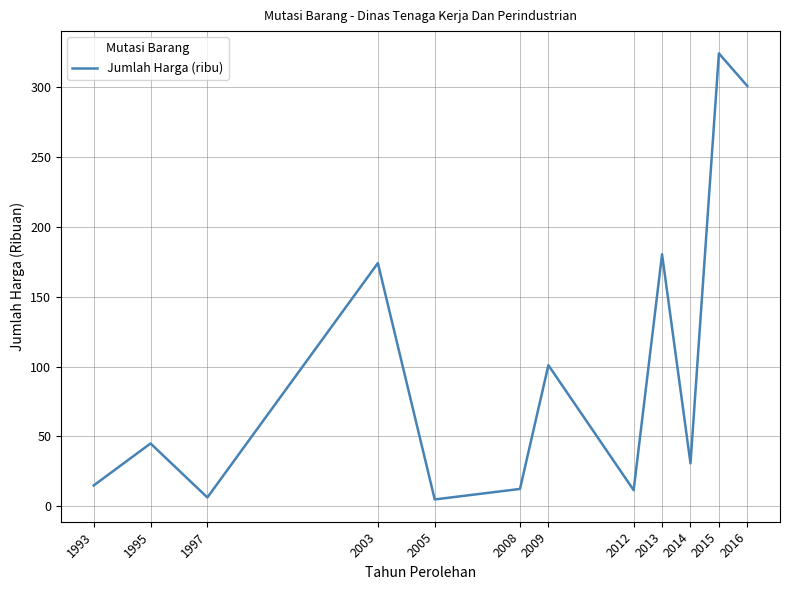

Is it true that the value at 2015 is 323.8?

True